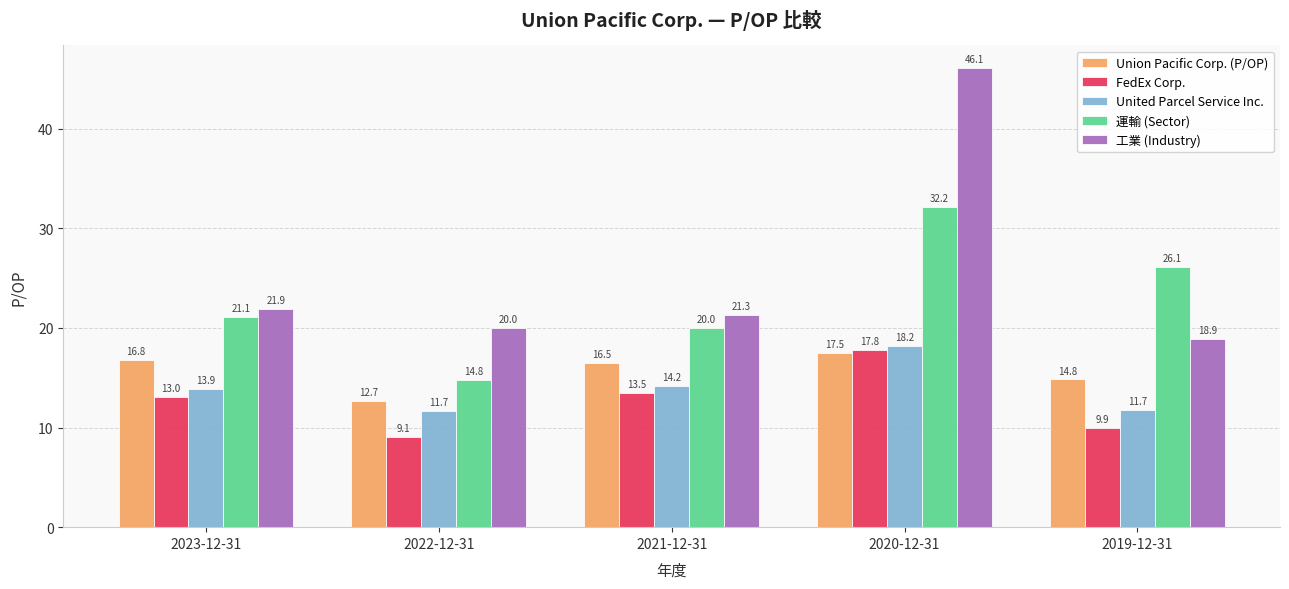

Reading right to left, extract all data points from this chart.

Union Pacific Corp. (P/OP): 14.8	17.5	16.5	12.7	16.8
FedEx Corp.: 9.9	17.8	13.5	9.1	13.0
United Parcel Service Inc.: 11.7	18.2	14.2	11.7	13.9
運輸 (Sector): 26.1	32.2	20.0	14.8	21.1
工業 (Industry): 18.9	46.1	21.3	20.0	21.9